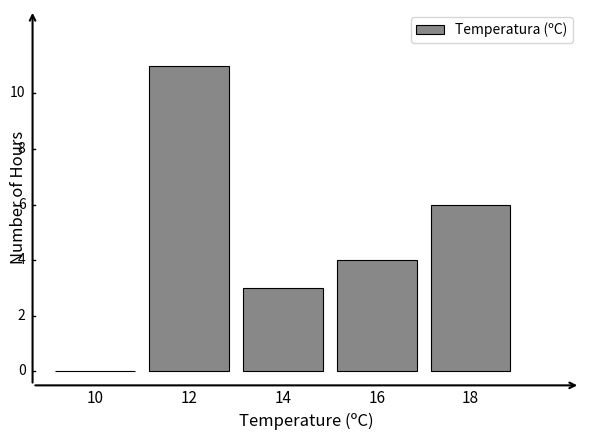

Reading left to right, extract all data points from this chart.

10=0	12=11	14=3	16=4	18=6